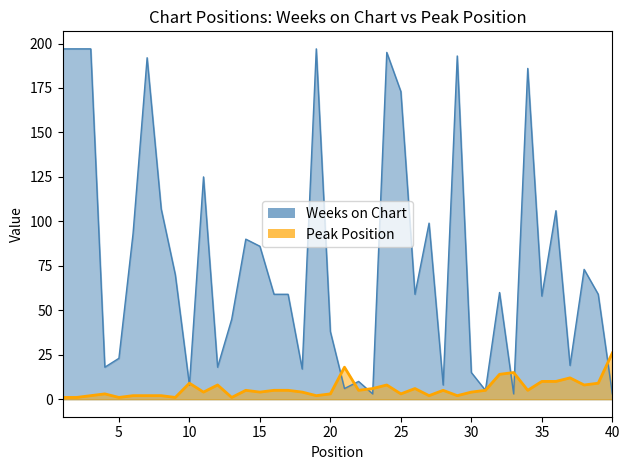

Which category has the lowest value in the Weeks on Chart series?

23